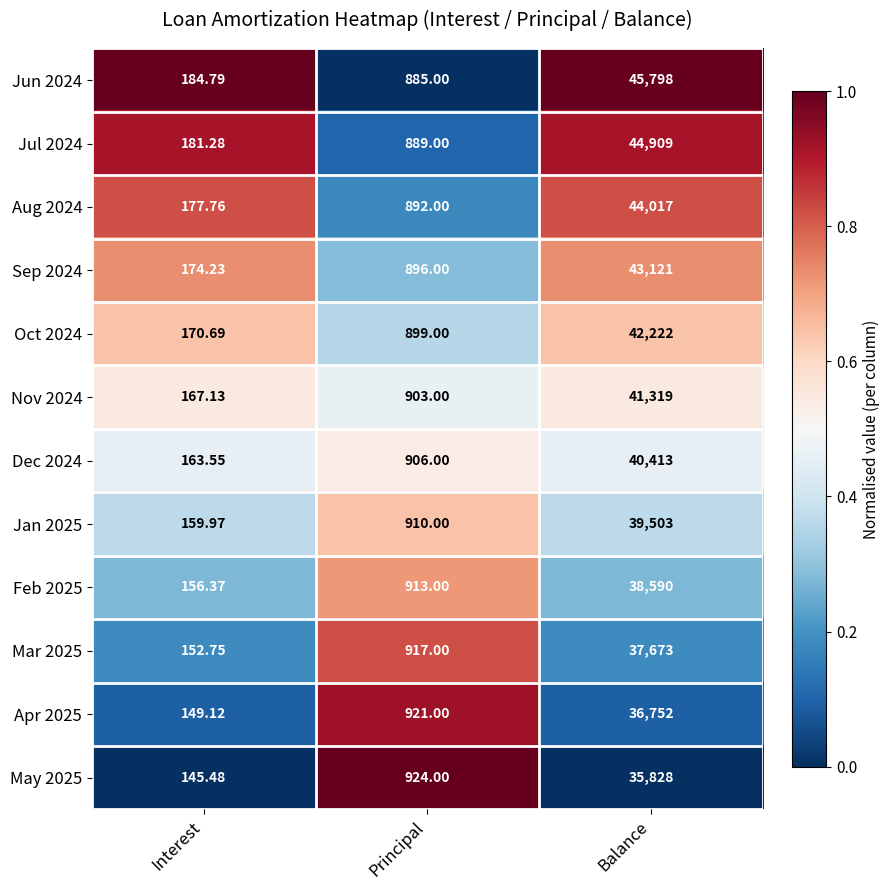

Which category has the lowest value across all series?

Interest